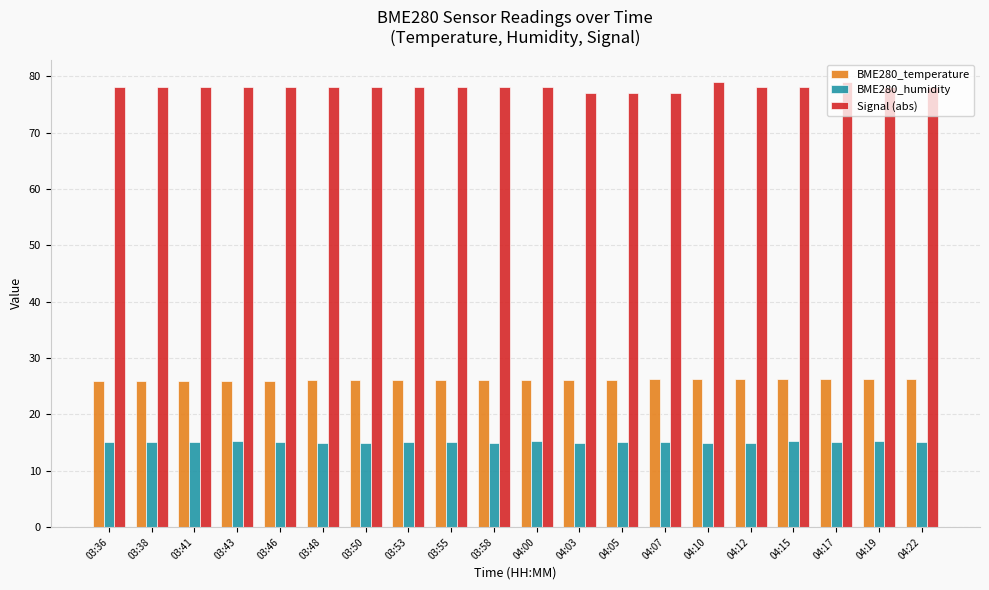

List the series in order of their peak value, highest first.

Signal (abs), BME280_temperature, BME280_humidity